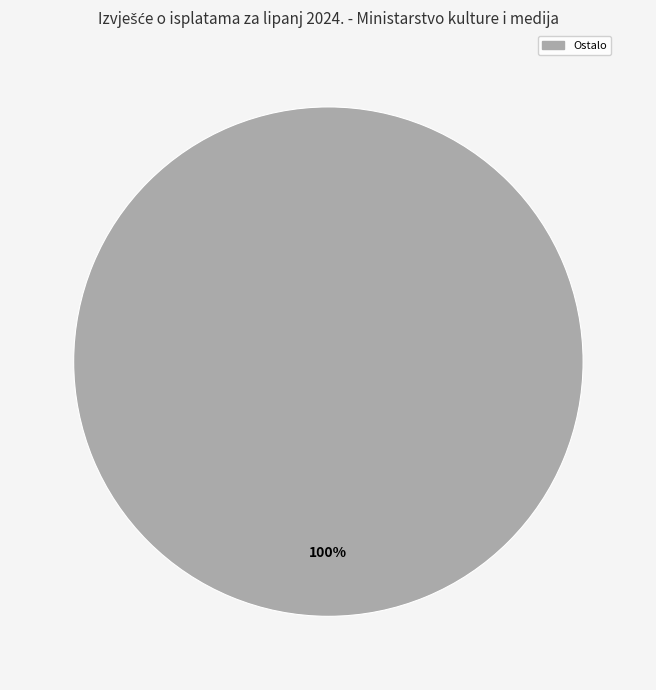

Is there any slice that represents more than half of the pie?

Yes